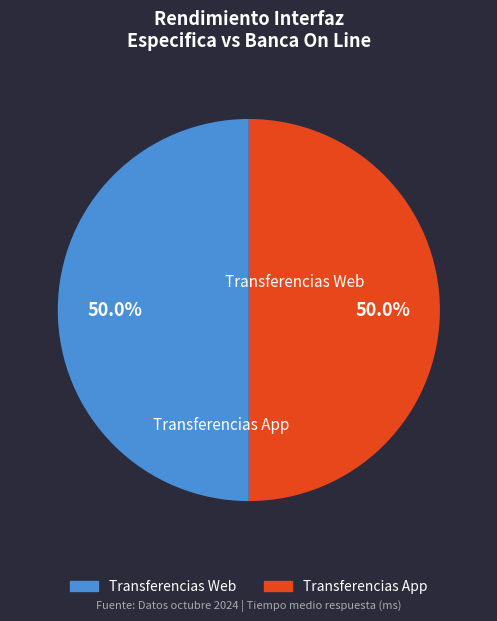

To the nearest percent, what portion does Transferencias Web represent?

50%